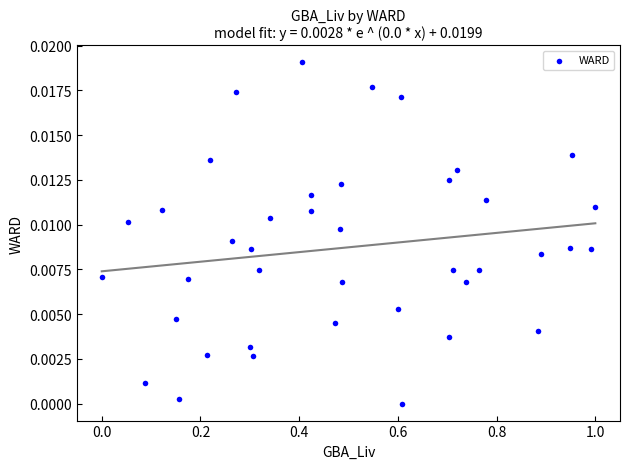

What is the range of X values (max minus min)?

1.0